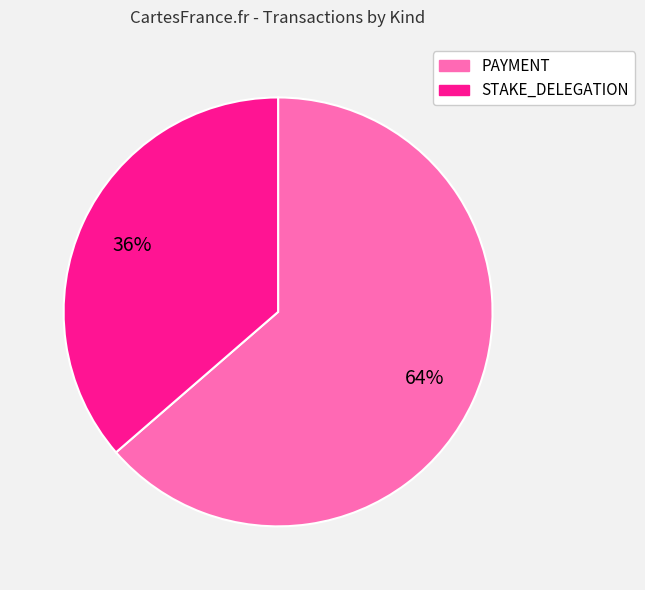

How many slices are in this pie chart?

2